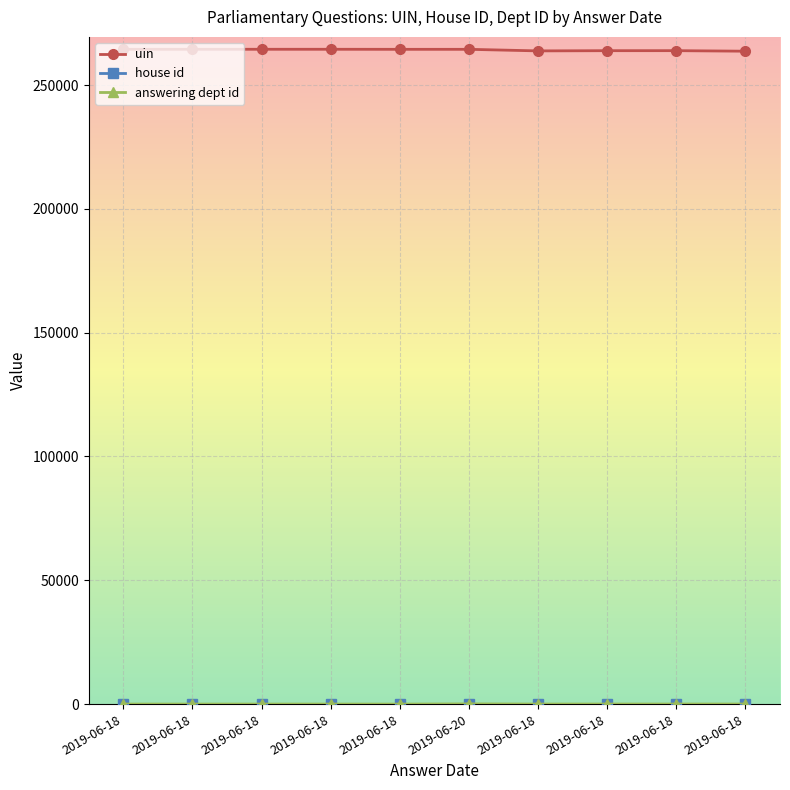

How many data points does each series have?

10